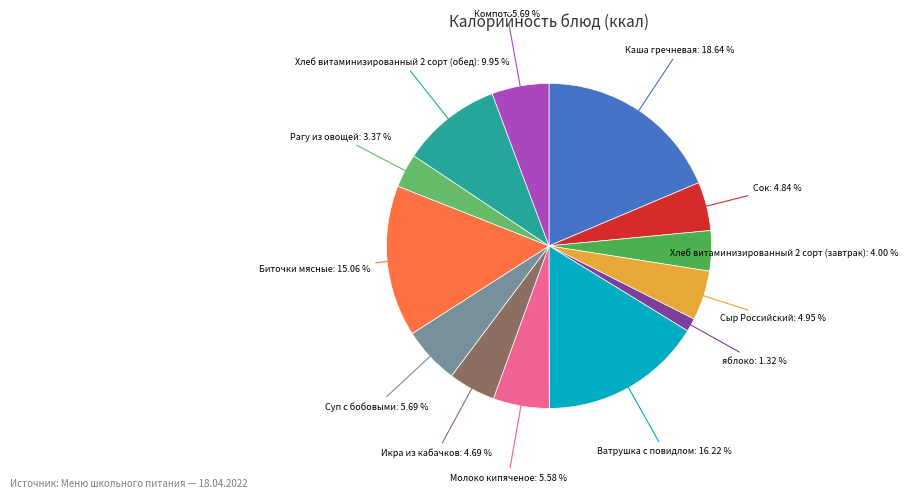

What is the ratio of the value at Икра из кабачков: 4.69 % to the value at Сыр Российский: 4.95 %?

0.9